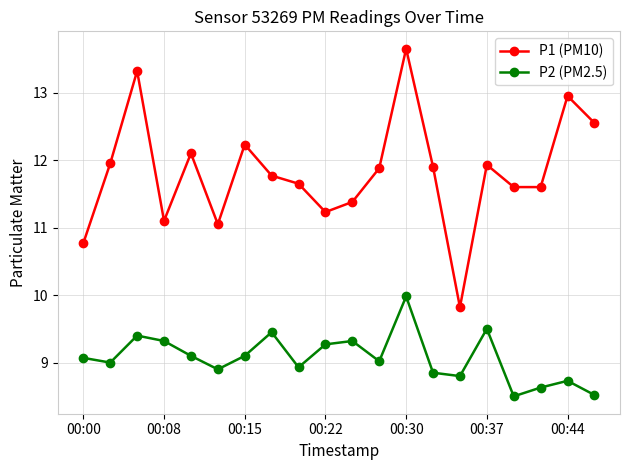

What is the difference between the maximum and minimum values in the P2 (PM2.5) series?

1.5